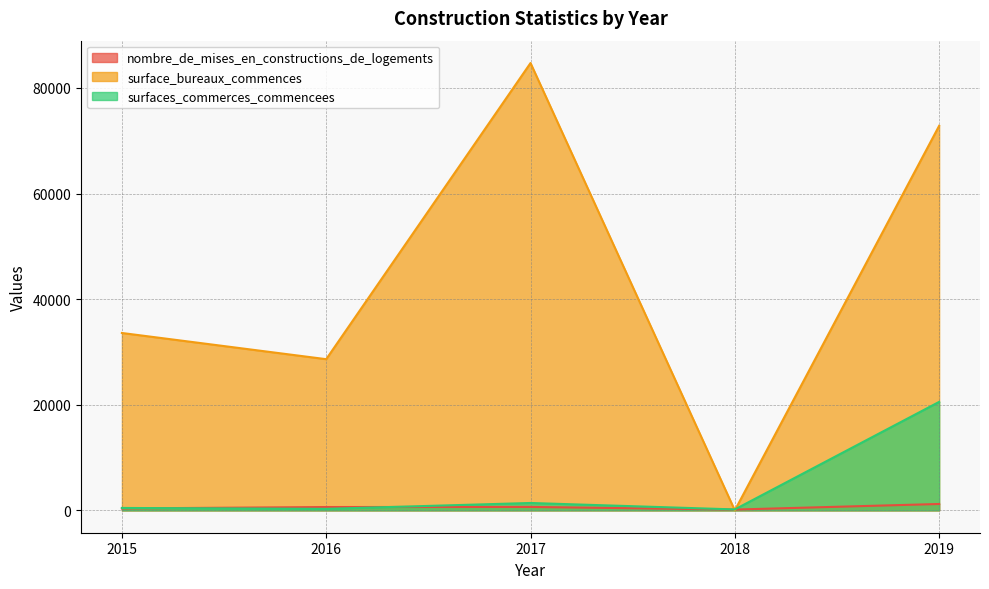

Between 2016 and 2017, which series saw the biggest shift?

surface_bureaux_commences